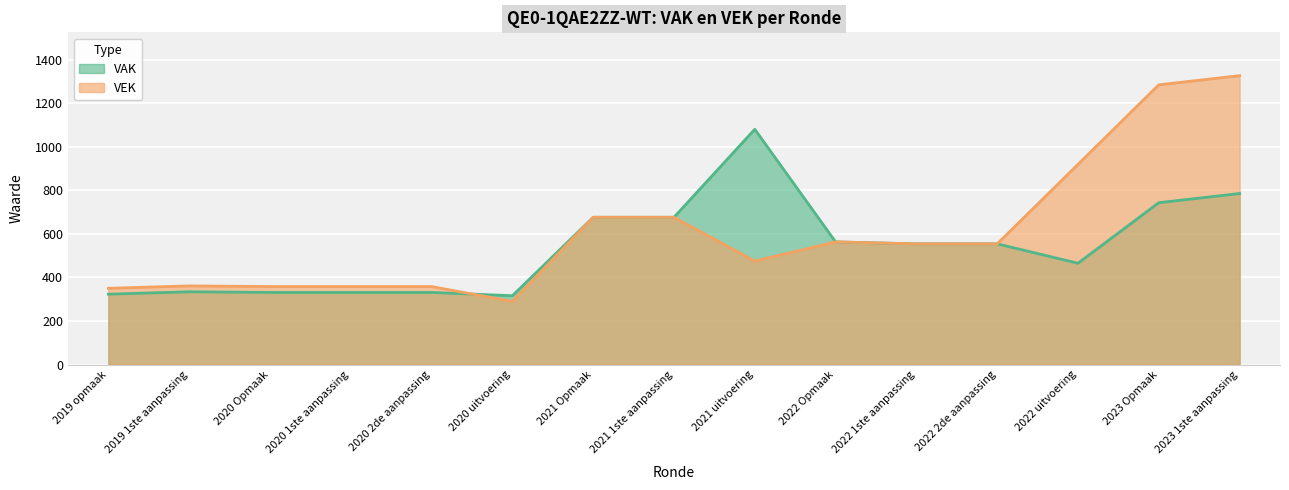

How many interior local peaks does the VEK series have?

2